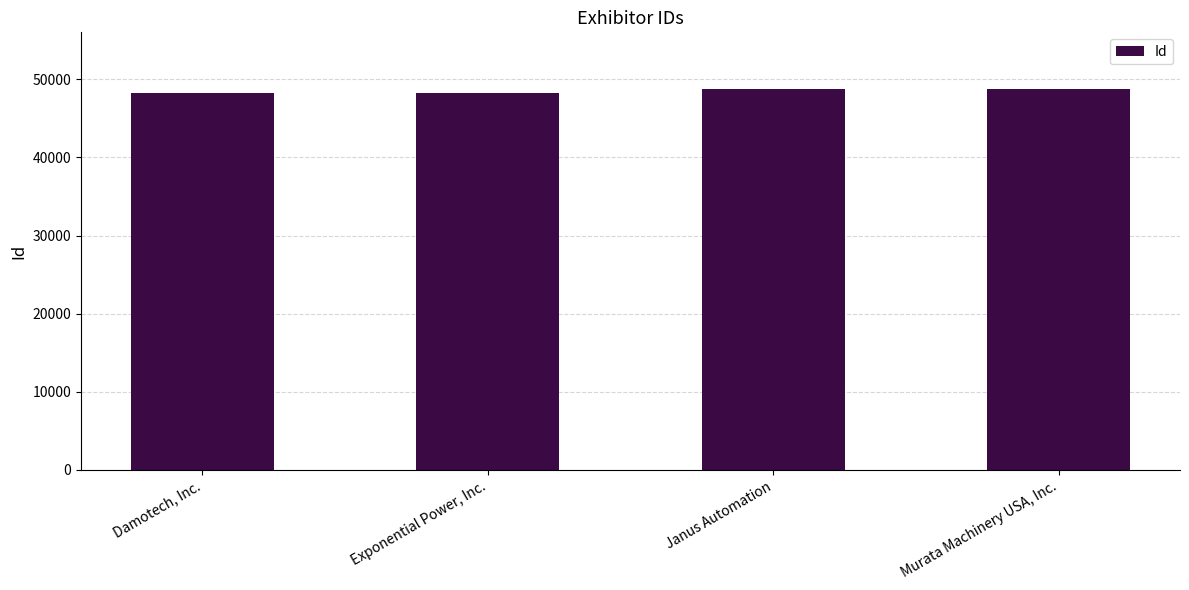

Between Murata Machinery USA, Inc. and Exponential Power, Inc., which is larger?

Murata Machinery USA, Inc.